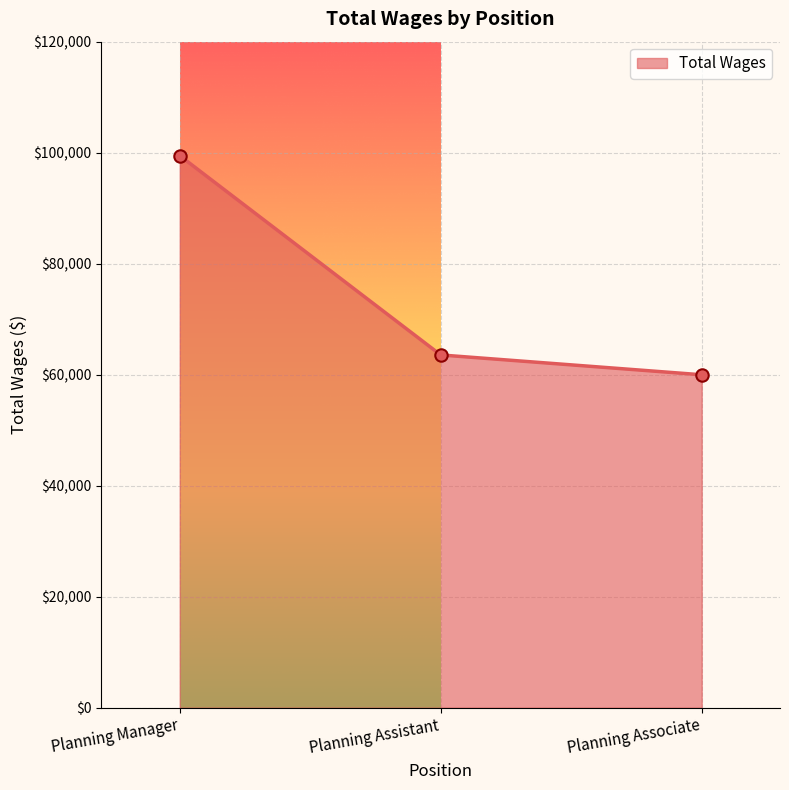

What is the ratio of the value at Planning Manager to the value at Planning Assistant?

1.6